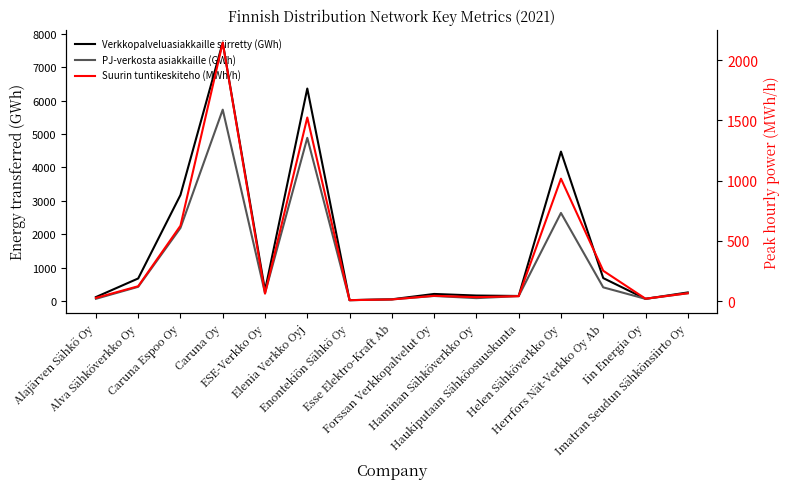

True or false: PJ-verkosta asiakkaille (GWh) and Suurin tuntikeskiteho (MWh/h) cross at least once.

False